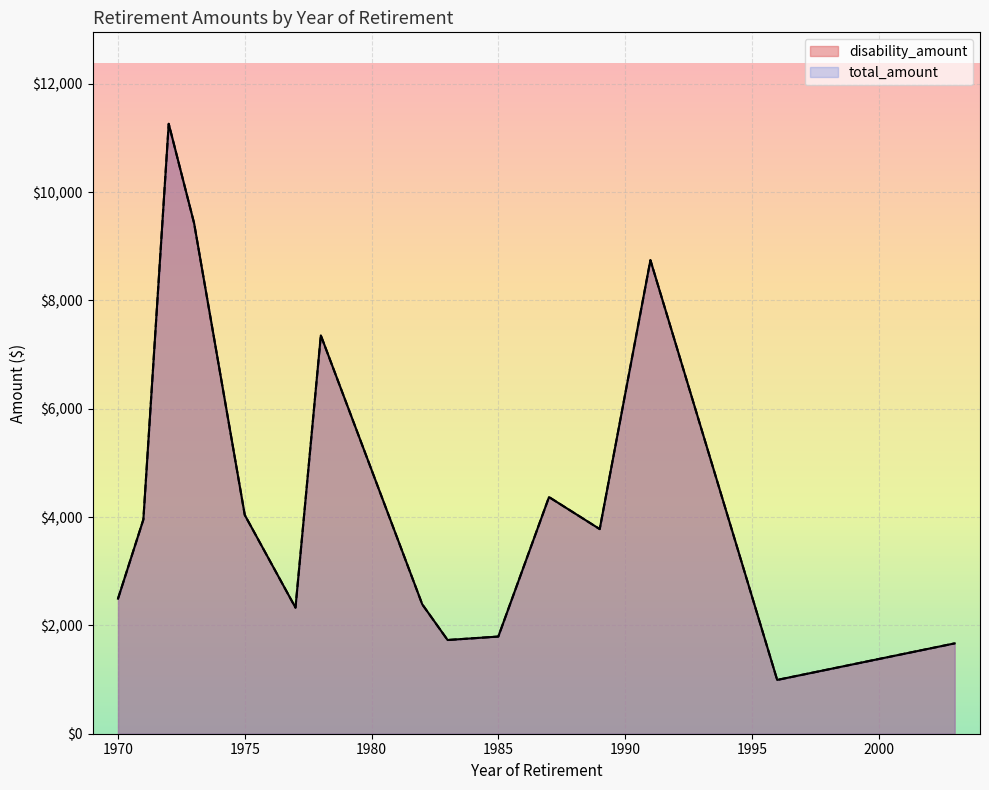

True or false: total_amount and disability_amount cross at least once.

False